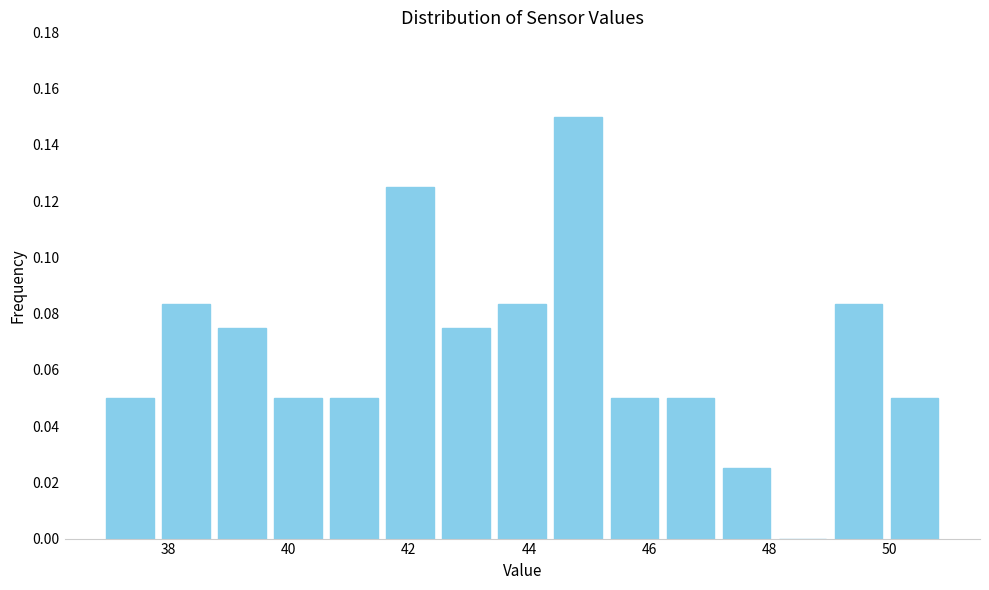

Over which range of the x-axis is the bar tallest?

44.4 to 45.2